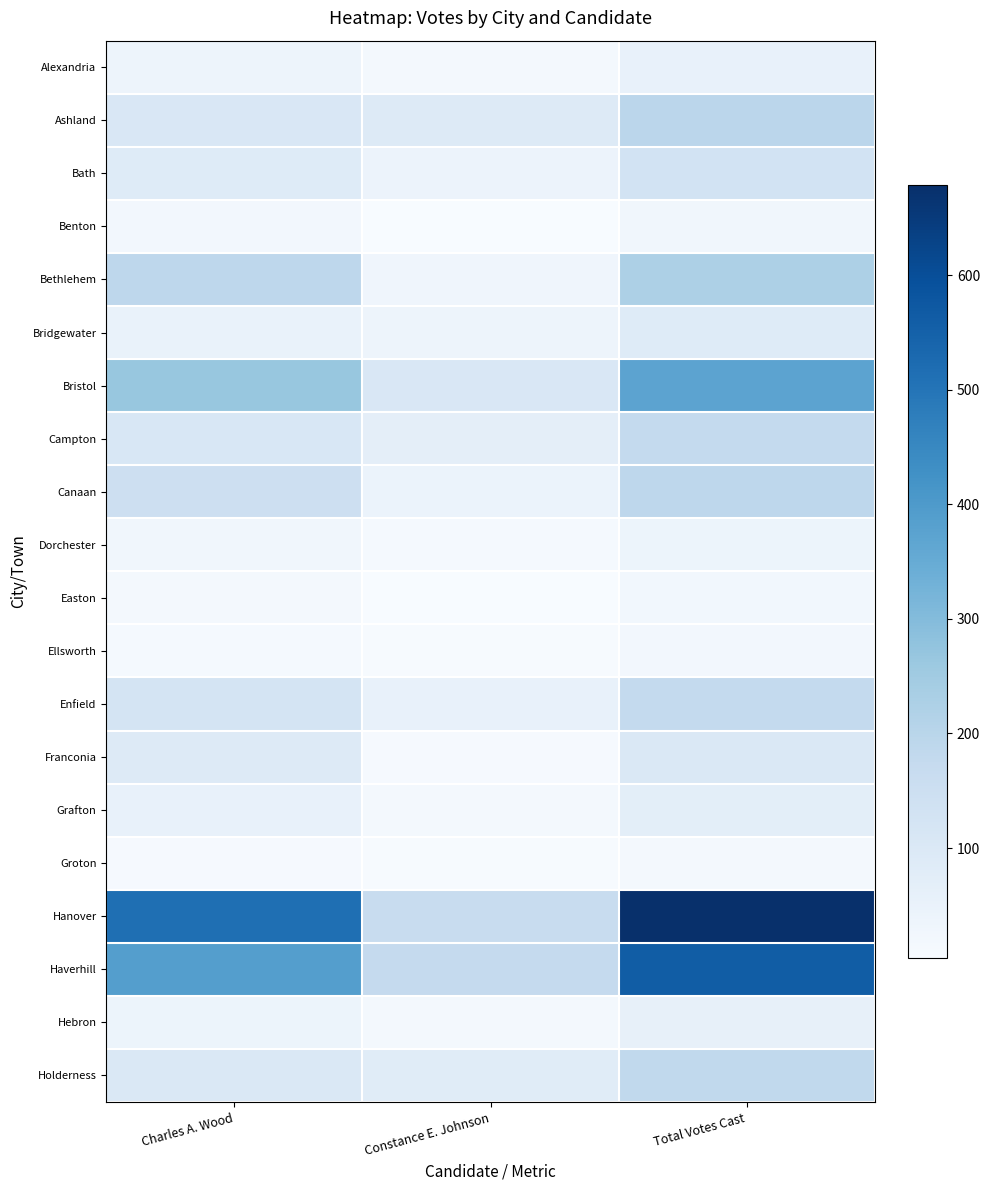

Which series changed the most between Charles A. Wood and Constance E. Johnson?

Hanover